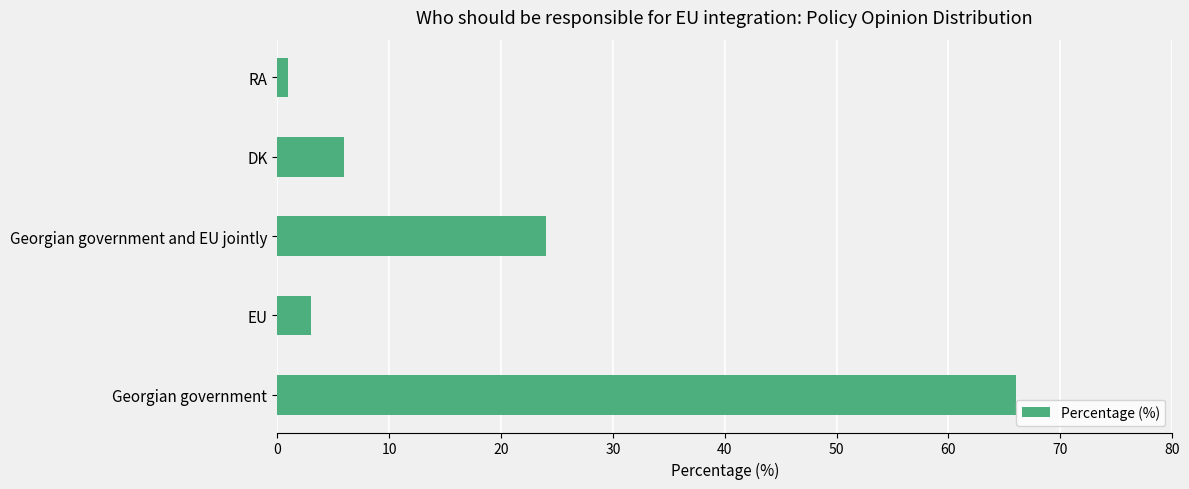

What is the average value?

20